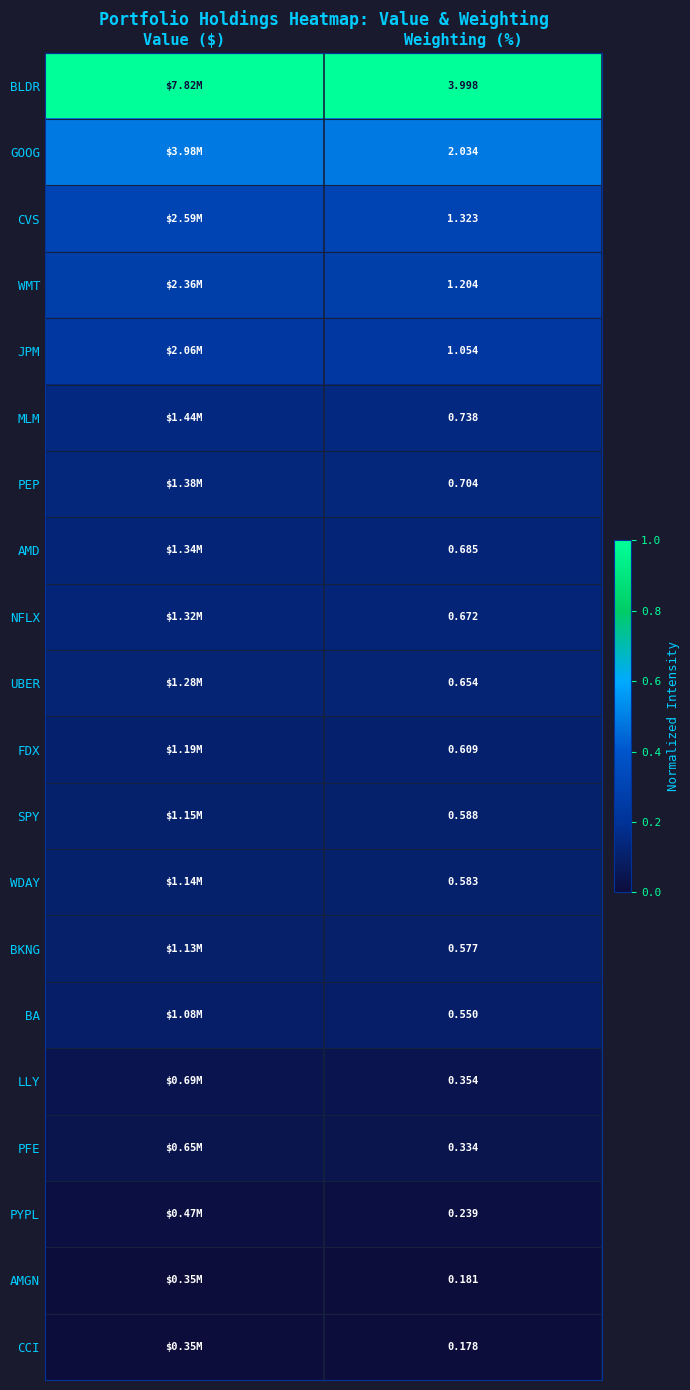

True or false: BLDR has a value of 1.0 at Weighting (%).

True